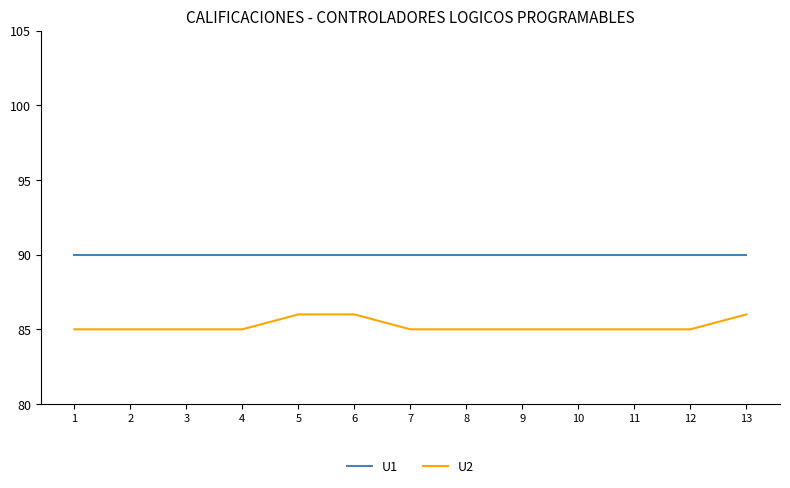

The value of U2 at 5 is 115. True or false?

False